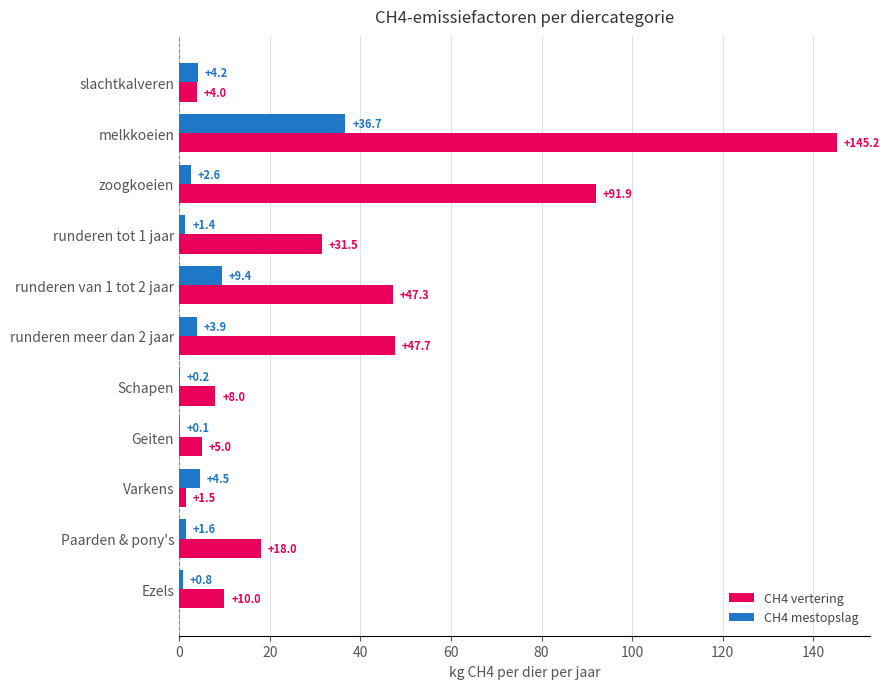

What value does the CH4 vertering series have at Paarden & pony's?

18.0